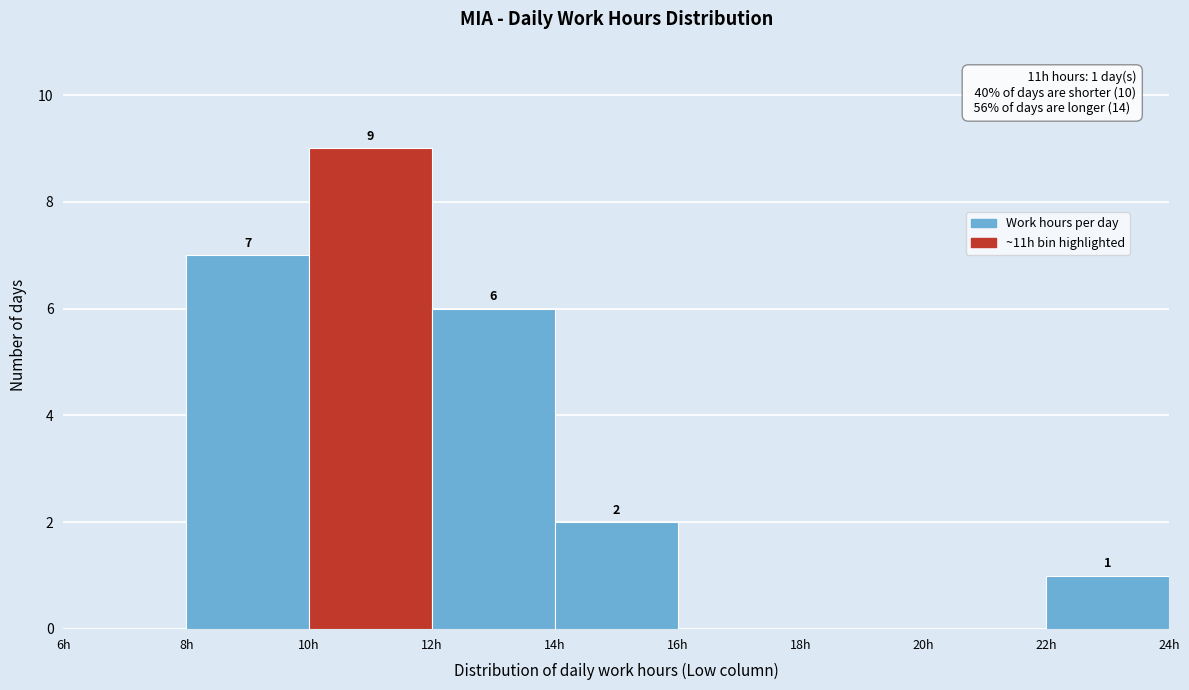

Which range on the x-axis has the tallest bar?

10 to 12